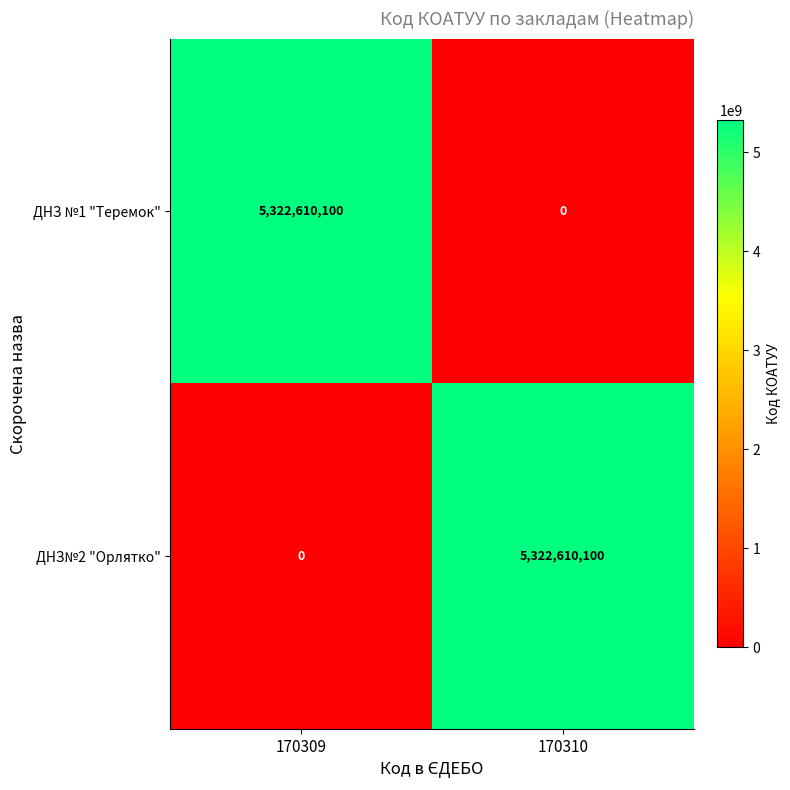

The value of ДНЗ№2 "Орлятко" at 170309 is -3518475306. True or false?

False